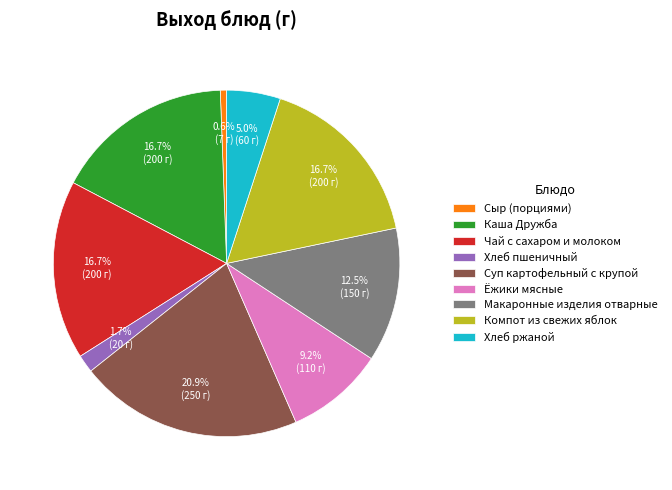

Which category has the biggest portion of the pie?

Суп картофельный с крупой